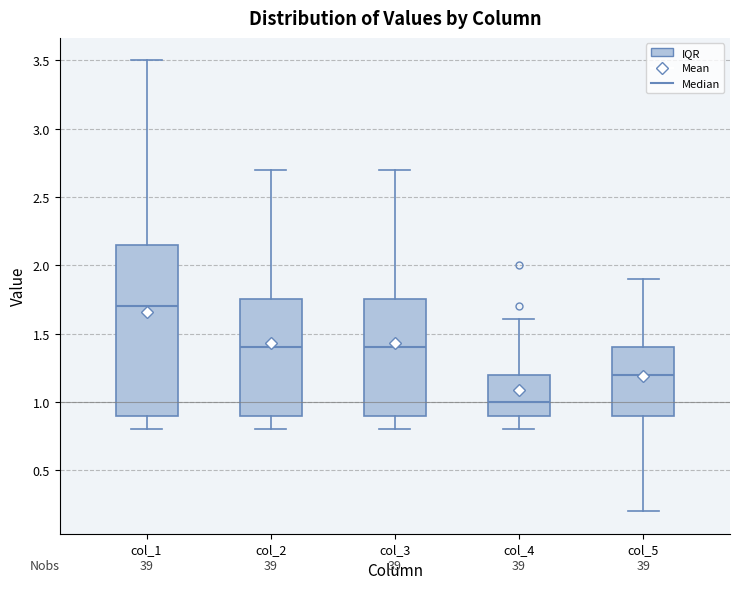

Where does the upper whisker of the box for col_2 end on the y-axis? The values are not printed on the chart, so give them approximately, as read against the axis.

2.70